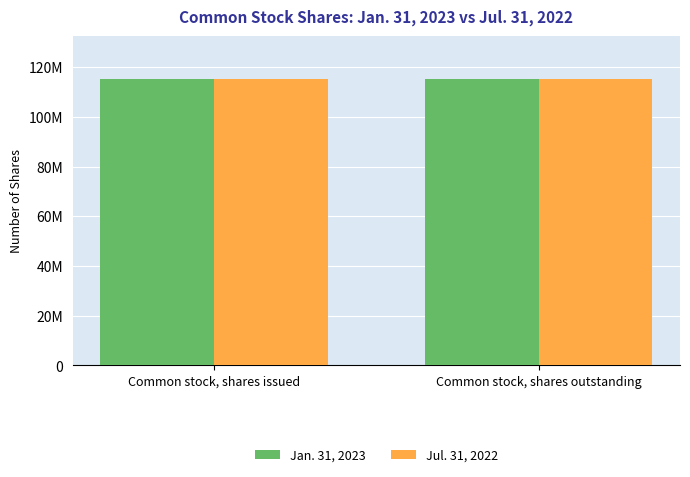

What is the average value of the Jan. 31, 2023 series?

115219396